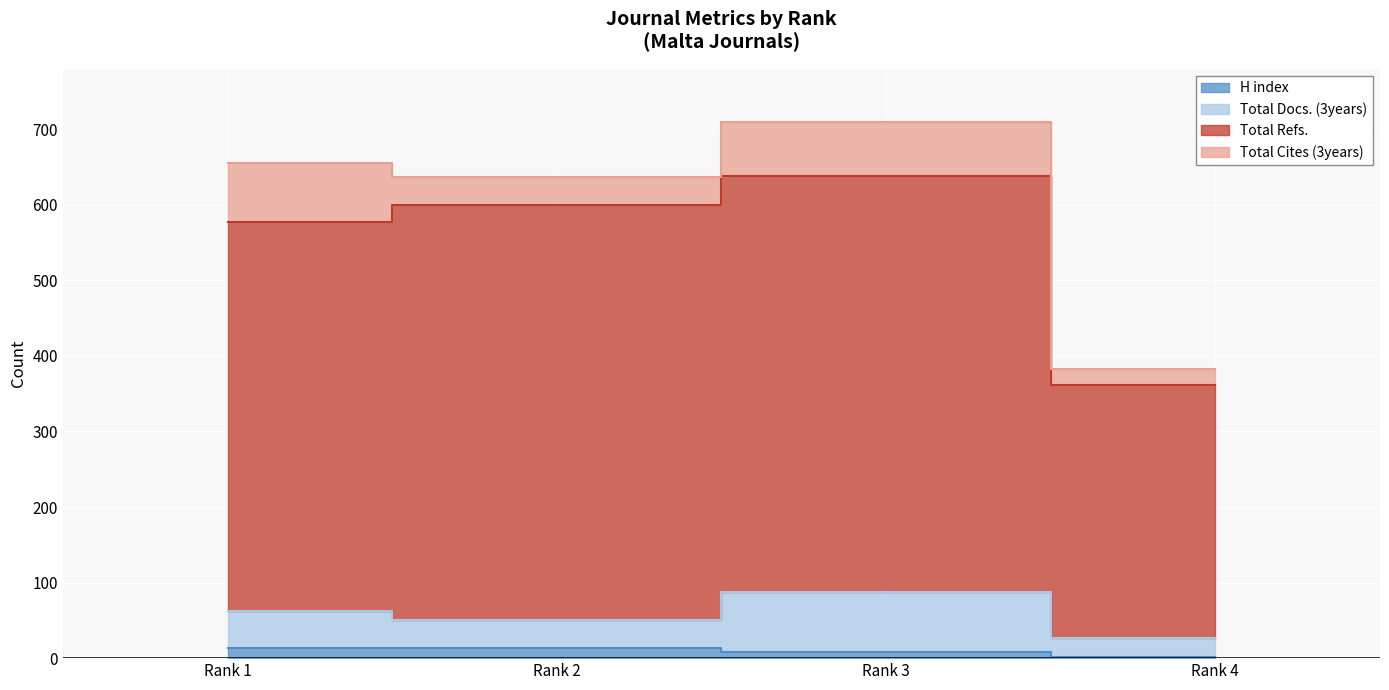

True or false: Total Refs. has a value of 600 at Rank 2.

True